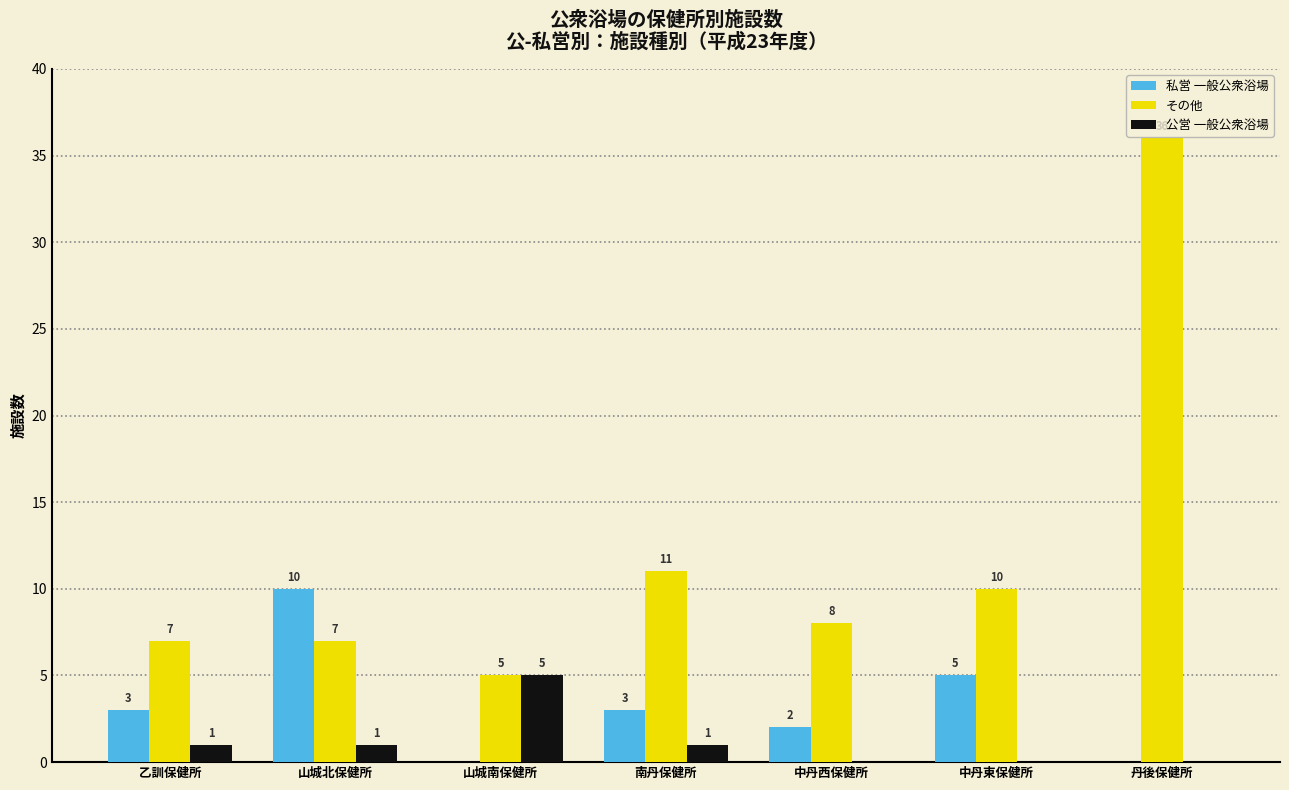

The 公営 一般公衆浴場 series shows 2 at 中丹西保健所. True or false?

False